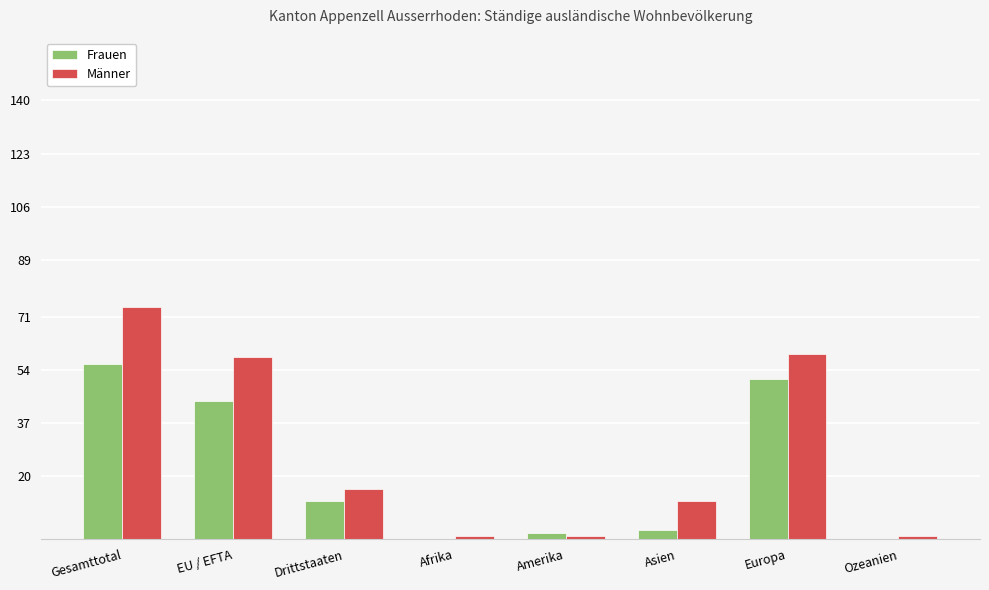

Which series changed the most between Gesamttotal and Asien?

Männer